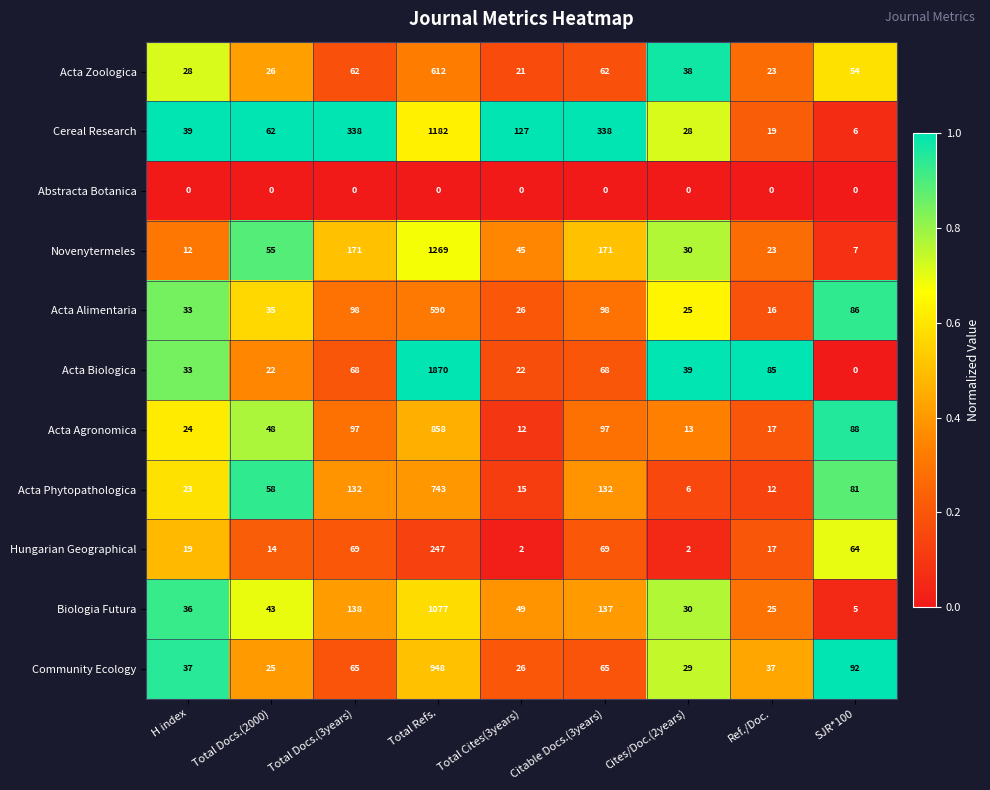

What is the maximum value shown in the chart?

1870